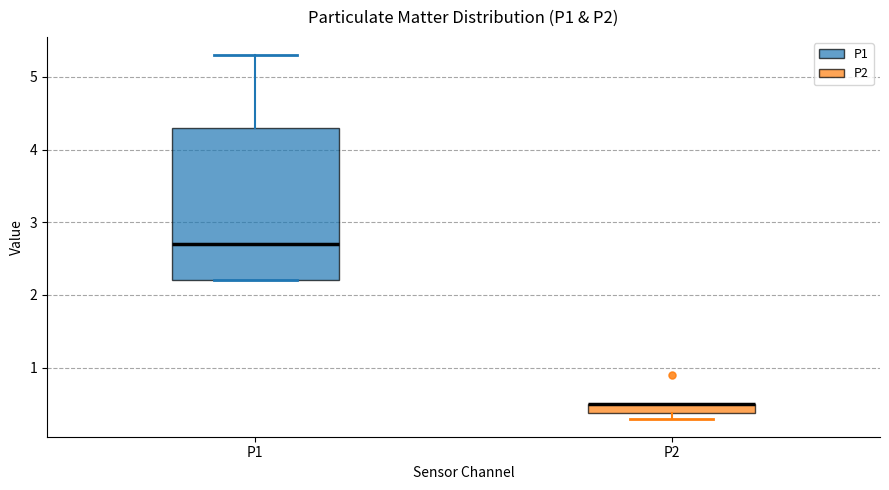

Where is the upper edge of the box for P1 on the y-axis? The values are not printed on the chart, so give them approximately, as read against the axis.

4.3